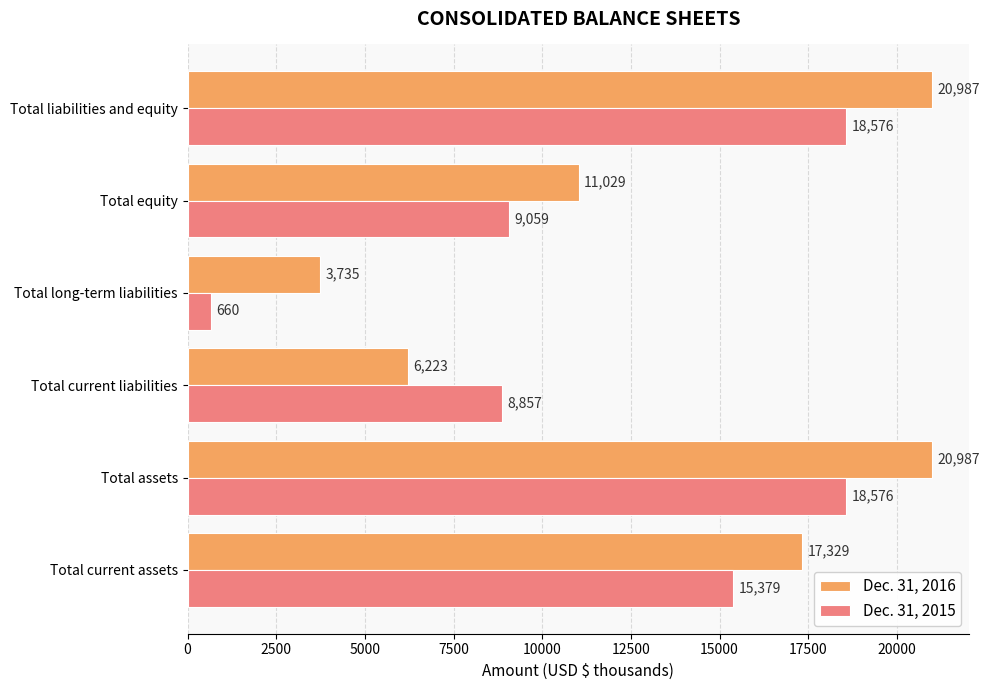

Is the value of Dec. 31, 2015 at Total current assets greater than the value of Dec. 31, 2016 at Total current liabilities?

Yes